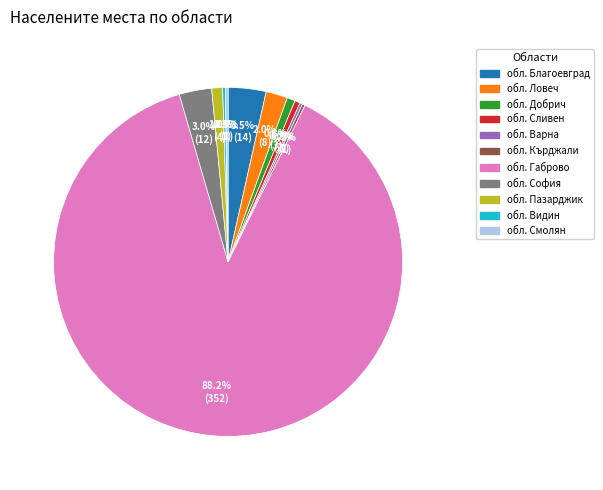

Is there any slice that represents more than half of the pie?

Yes